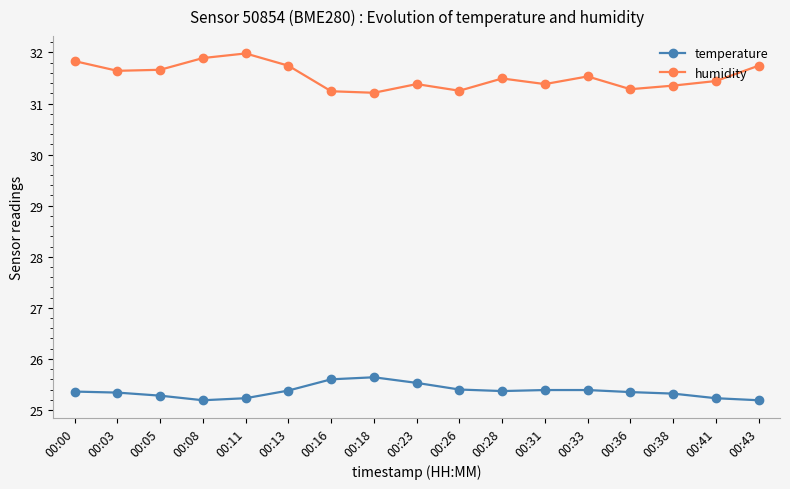

Which series has the largest range (max minus min)?

humidity